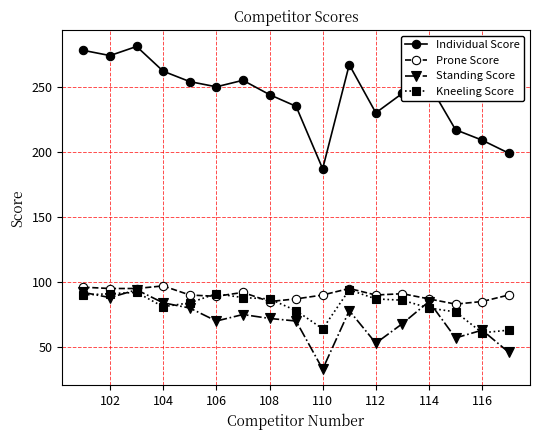

Does the chart display data point markers on the line(s)?

Yes